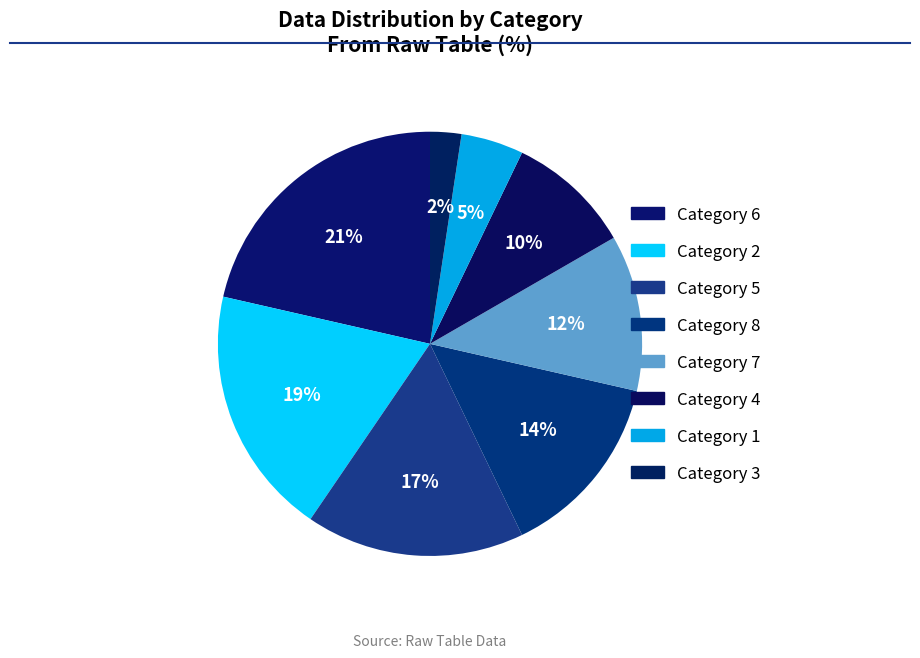

Count the number of slices in the pie.

8